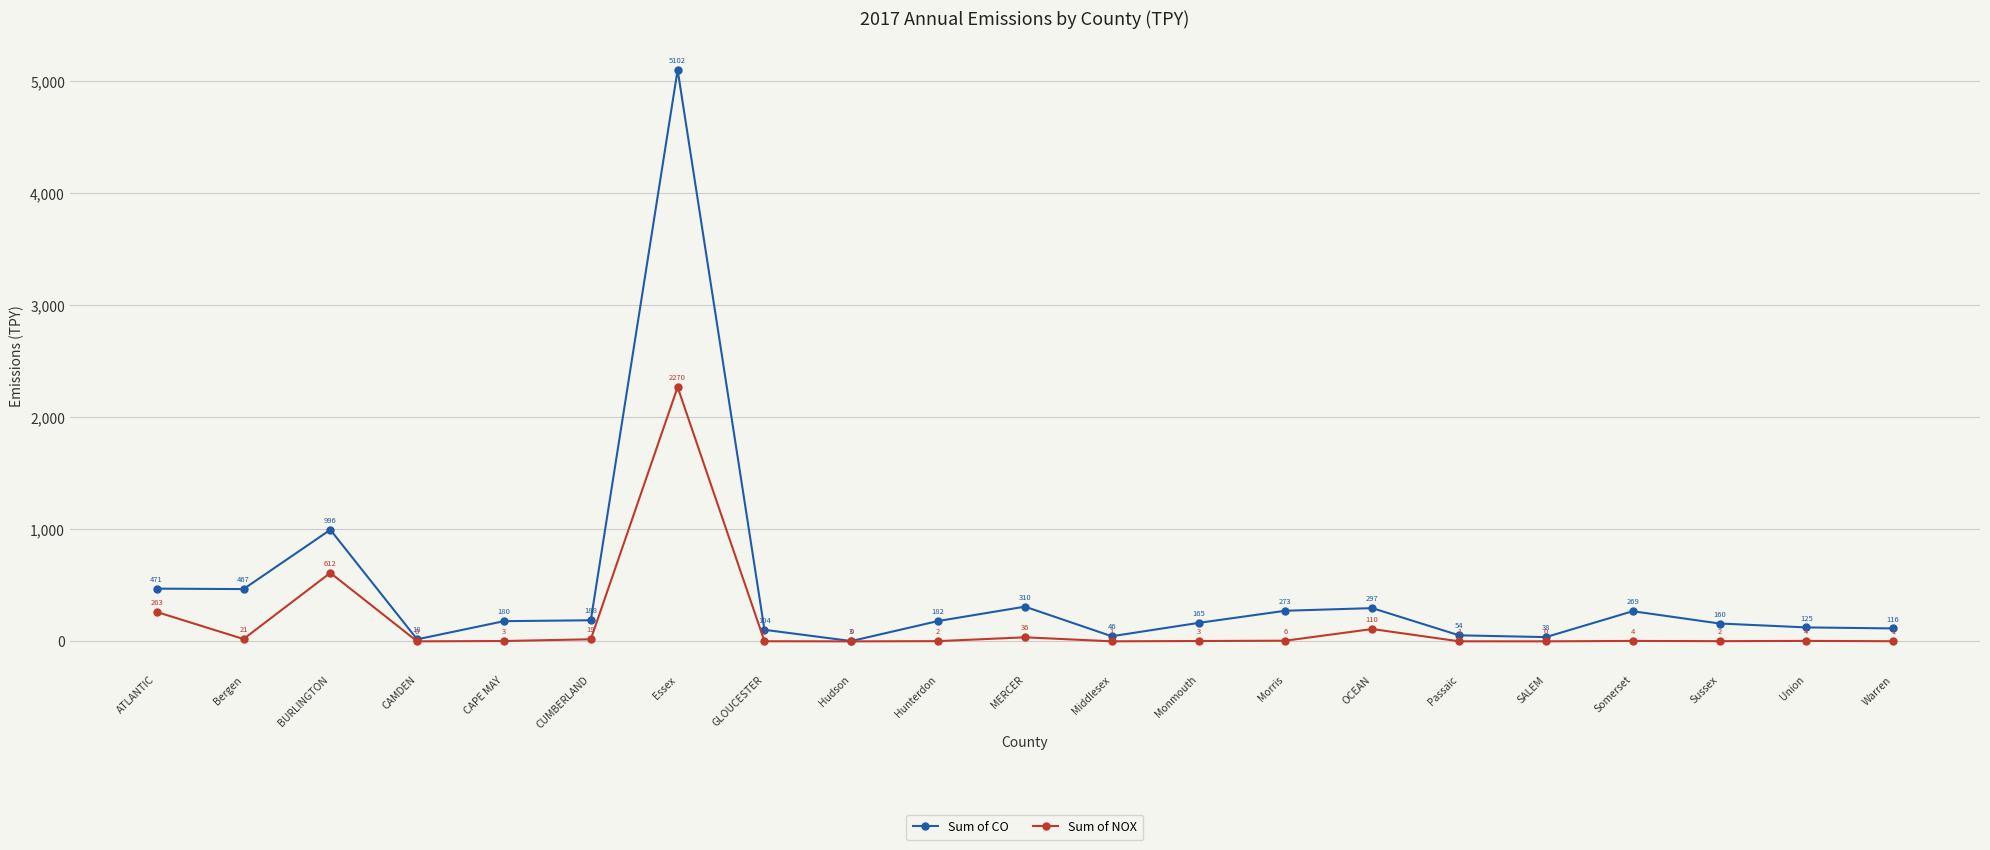

List the series in order of their overall mean, lowest first.

Sum of NOX, Sum of CO